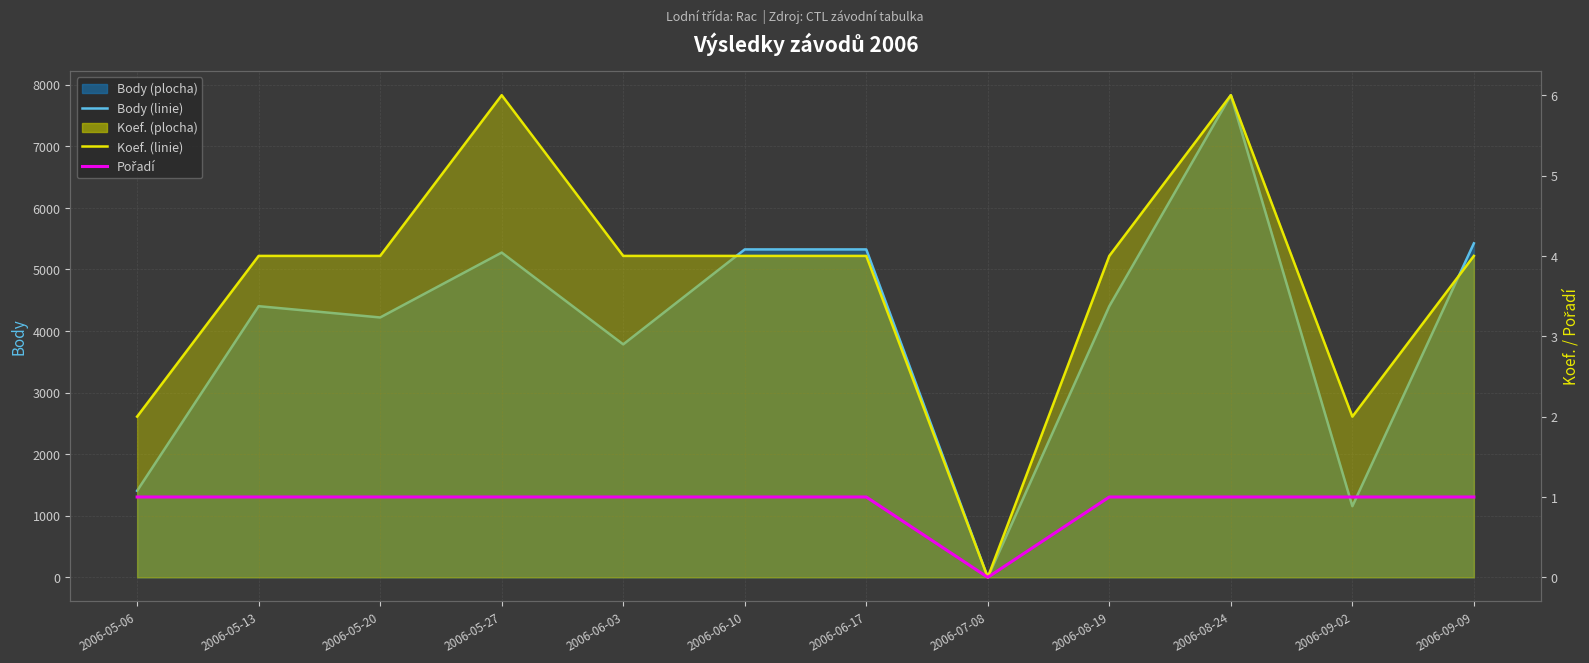

Where is Body (linie) nearest to the value 3915?

2006-06-03